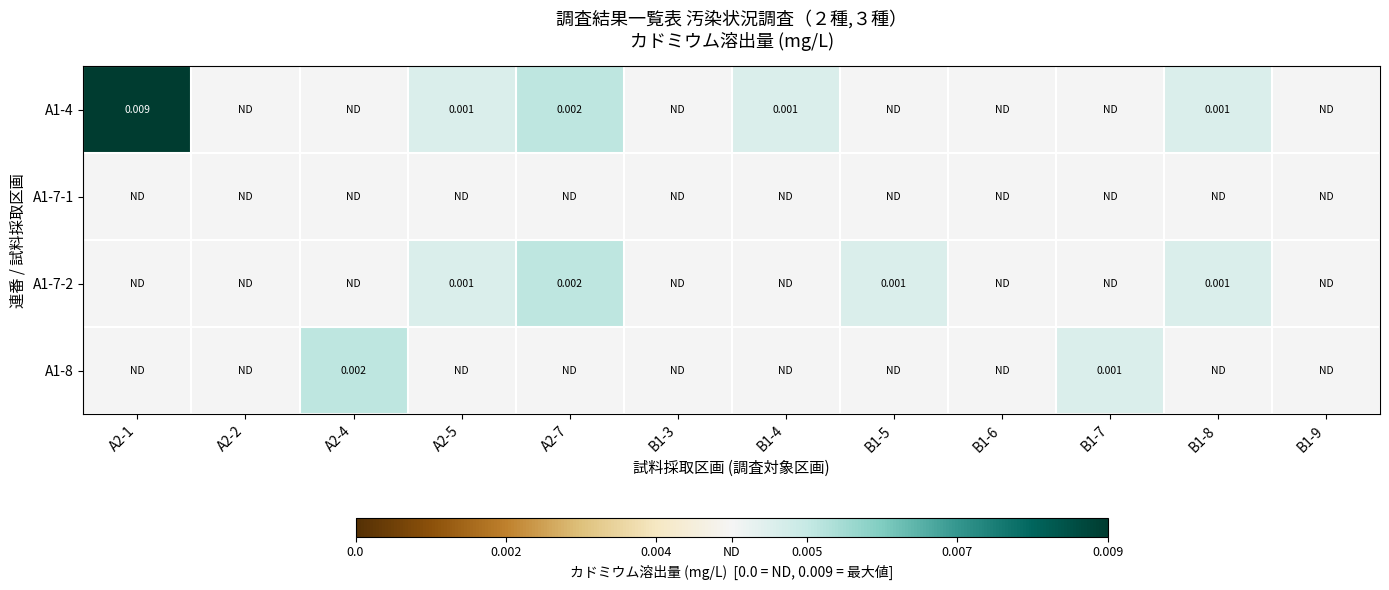

Rank the series at B1-4 from lowest to highest value.

A1-7-1, A1-7-2, A1-8, A1-4